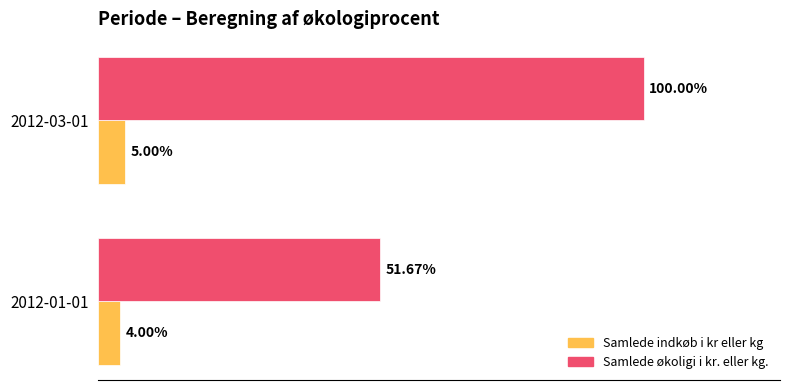

What are all the series names shown in the legend?

Samlede indkøb i kr eller kg, Samlede økoligi i kr. eller kg.